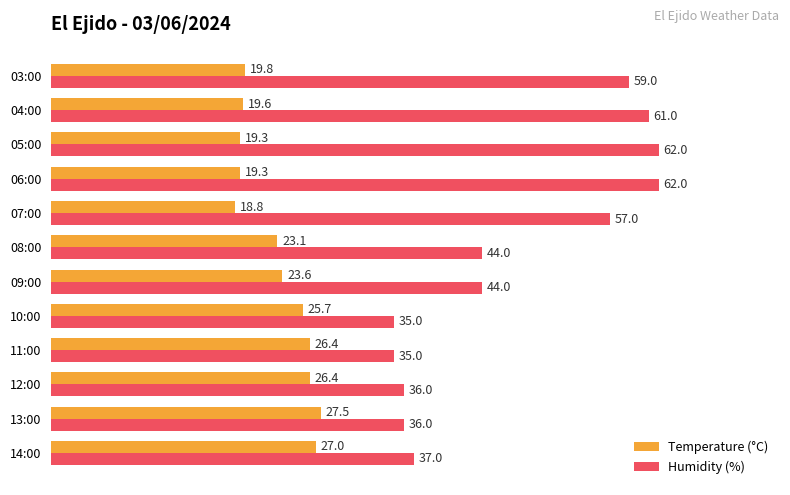

What is the sum of all Temperature (°C) values?

276.5